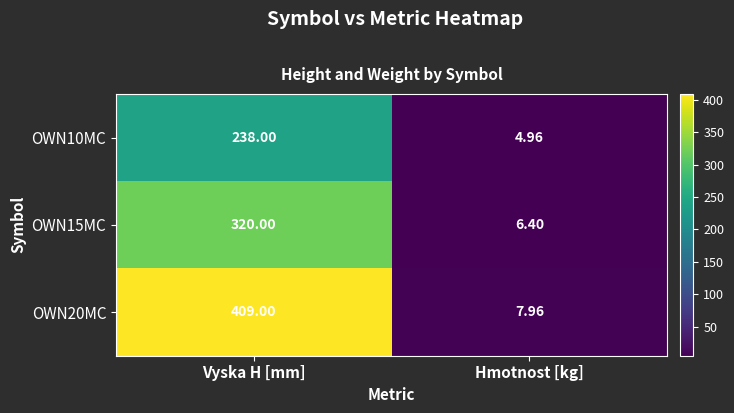

At which label does OWN20MC reach its peak?

Vyska H [mm]